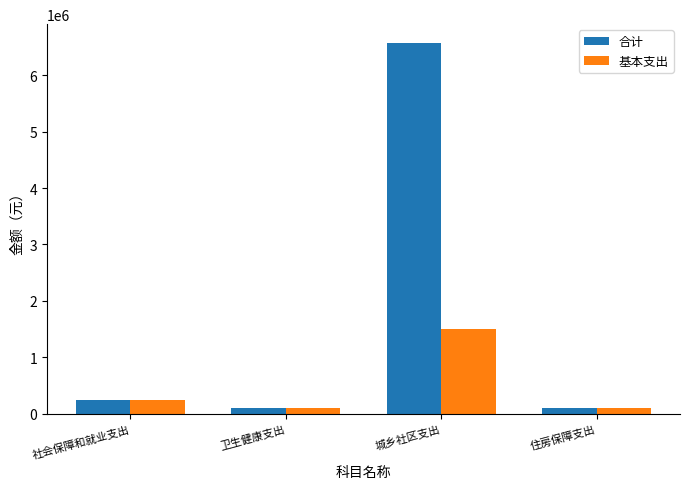

How many series are shown in this chart?

2